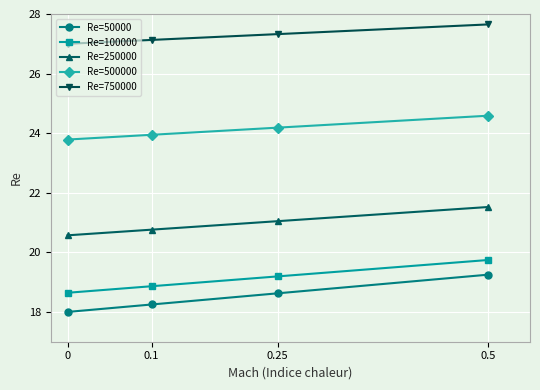

Is the value of Re=50000 at 0.5 greater than the value of Re=500000 at 0?

No